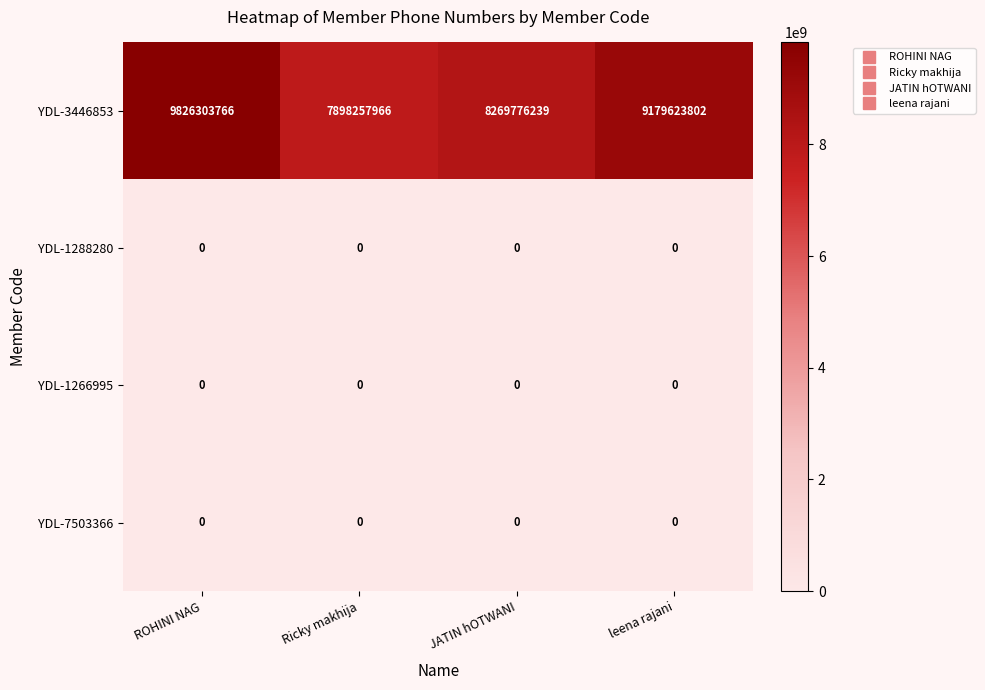

Reading left to right, extract all data points from this chart.

YDL-3446853: 9826303766	7898257966	8269776239	9179623802
YDL-1288280: 0	0	0	0
YDL-1266995: 0	0	0	0
YDL-7503366: 0	0	0	0